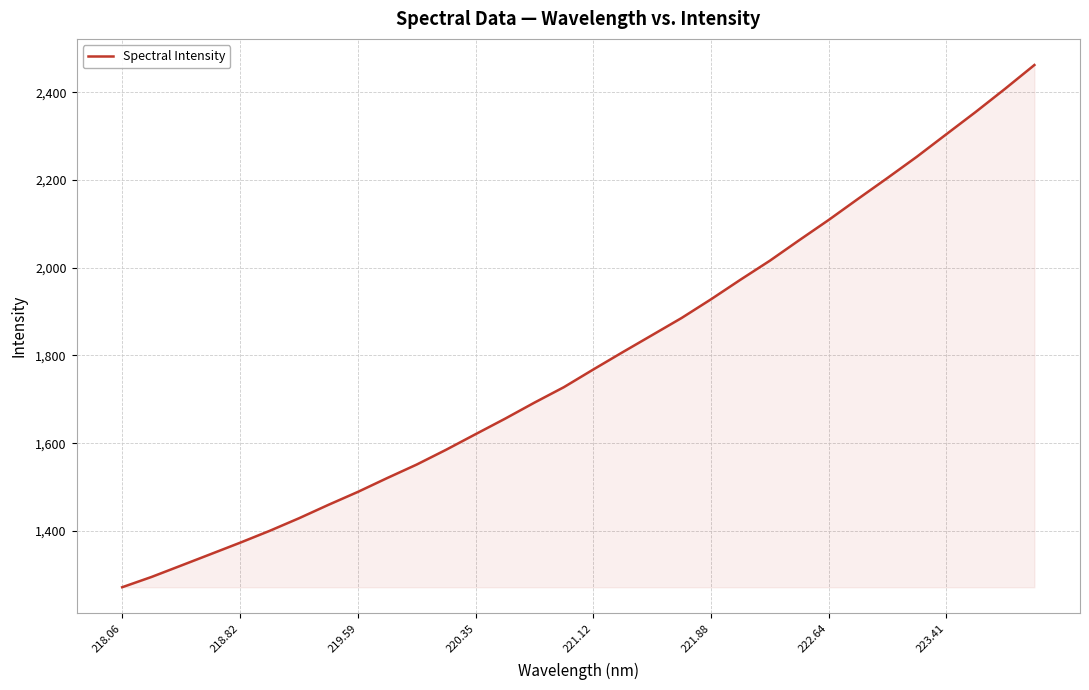

What is the greatest value displayed?

2461.9